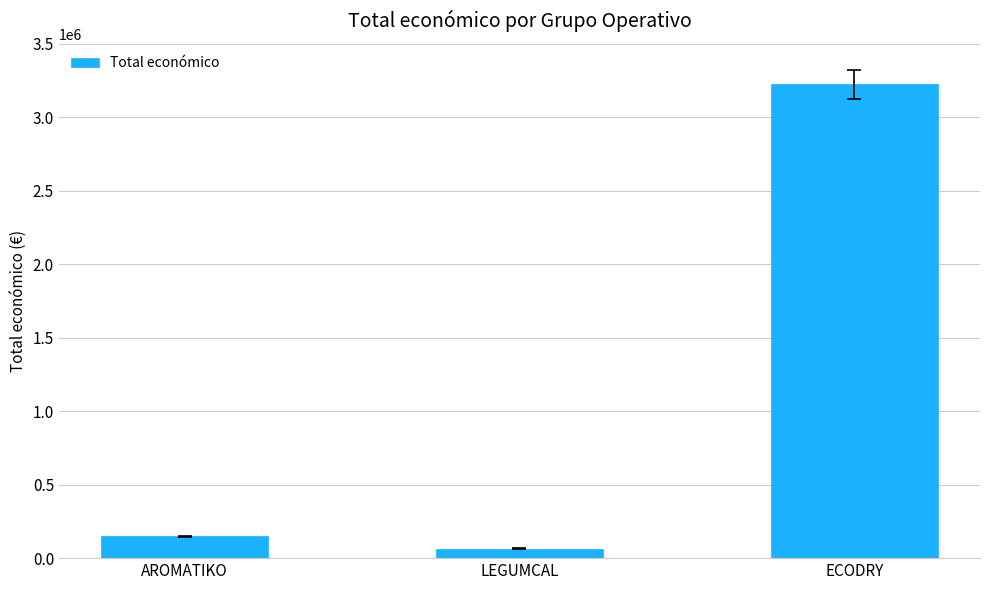

Does the chart contain stacked bars?

No